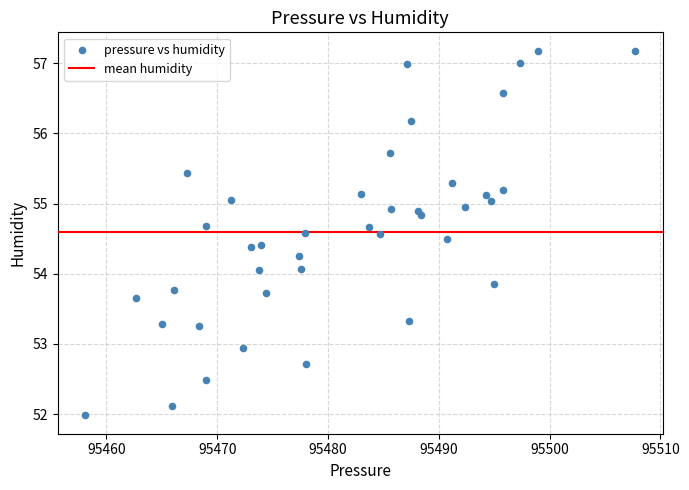

What is the range of Y values (max minus min)?

5.2